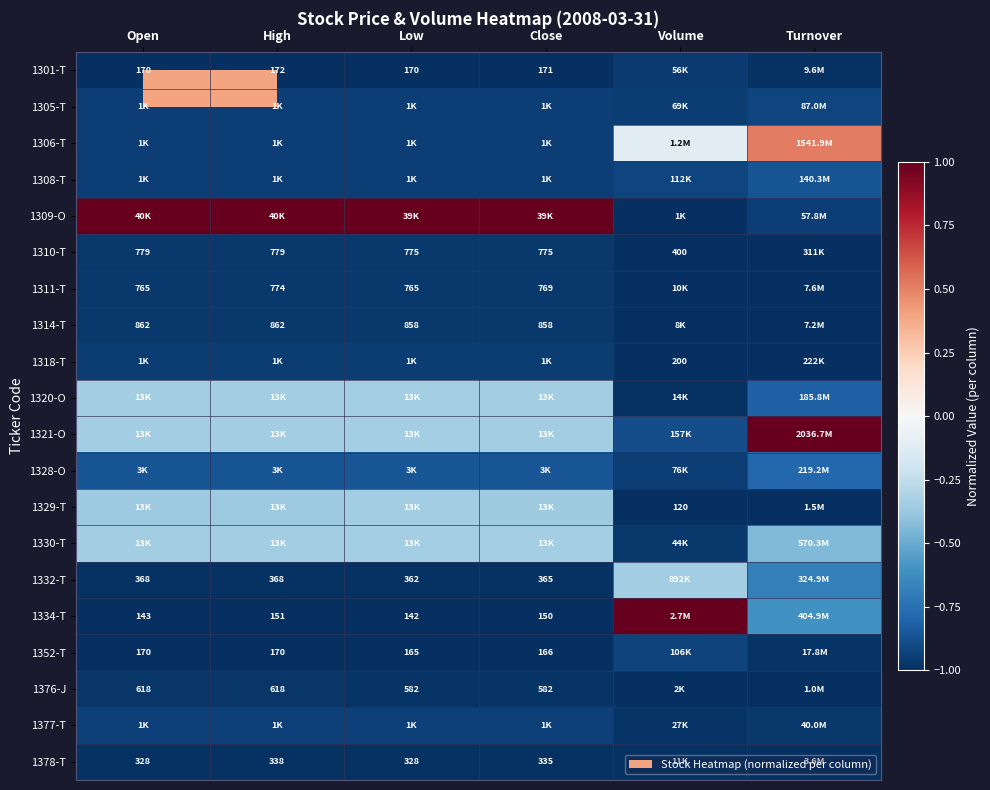

True or false: 1306-T has a value of 0.2 at Turnover.

False